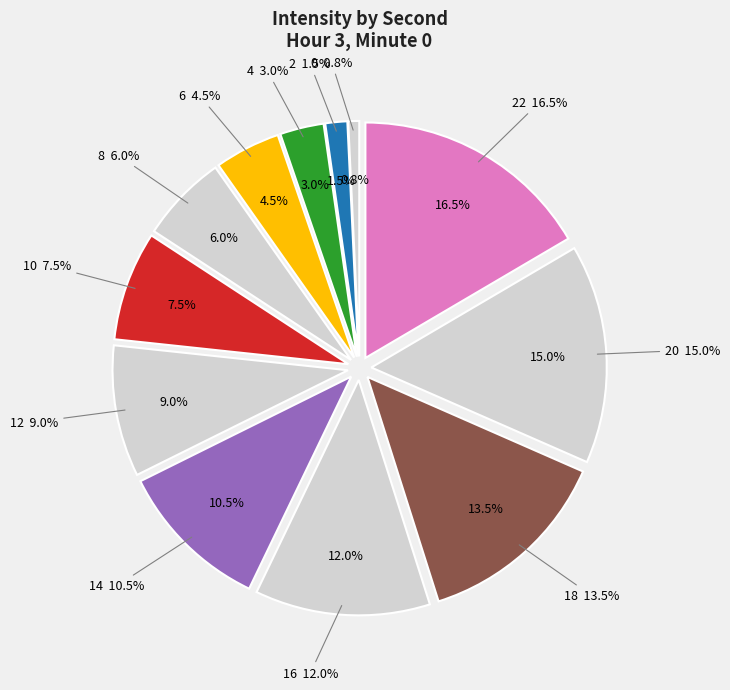

Rank the categories by value from lowest to highest.

0, 2, 4, 6, 8, 10, 12, 14, 16, 18, 20, 22